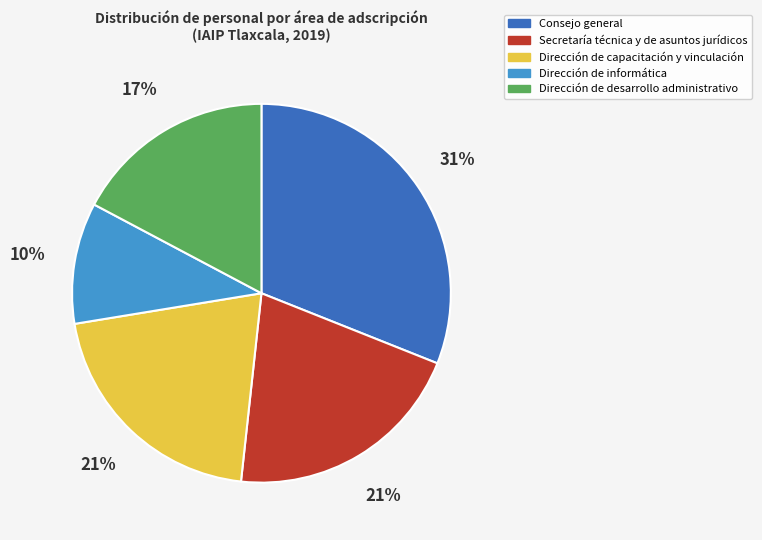

True or false: Consejo general accounts for 31% of the total.

True